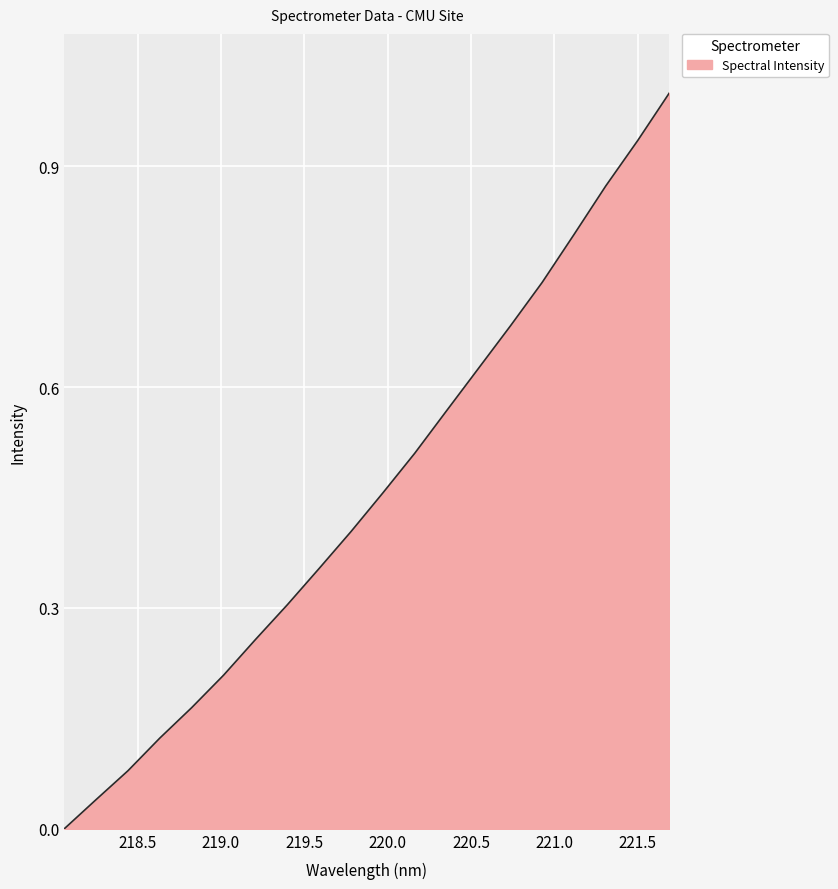

What is the difference between the maximum and minimum values?

1.0